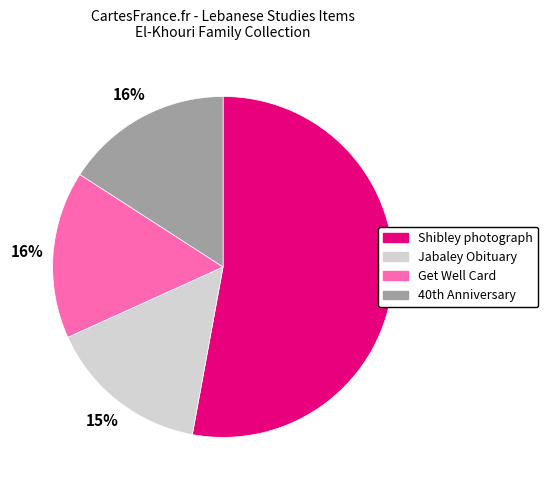

Is the sum of Shibley photograph and Jabaley Obituary greater than half?

Yes